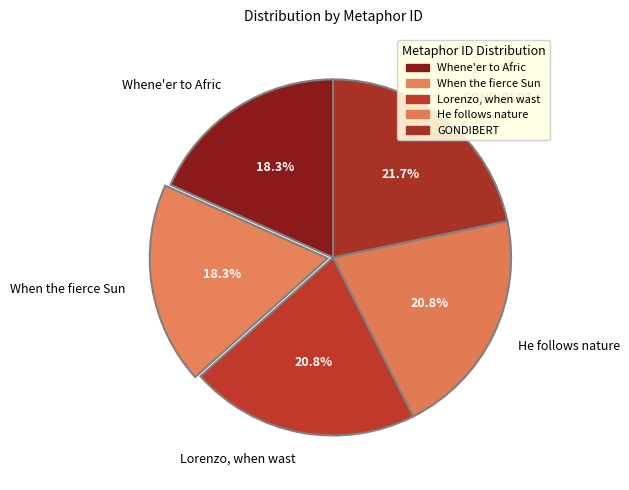

Combined, what portion of the pie is Whene'er to Afric and Lorenzo, when wast?

39.1%